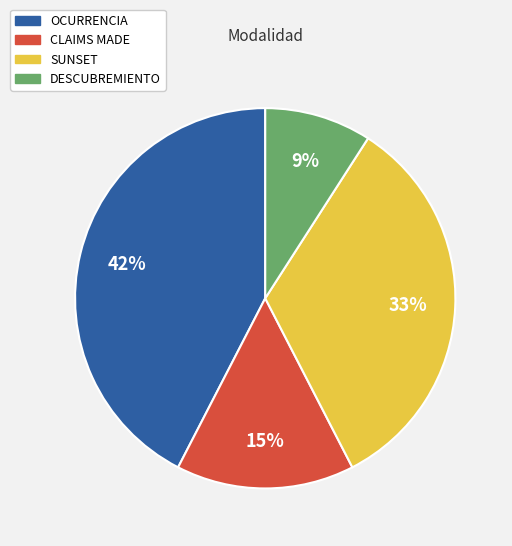

Do OCURRENCIA and DESCUBREMIENTO together represent more than half of the pie?

Yes